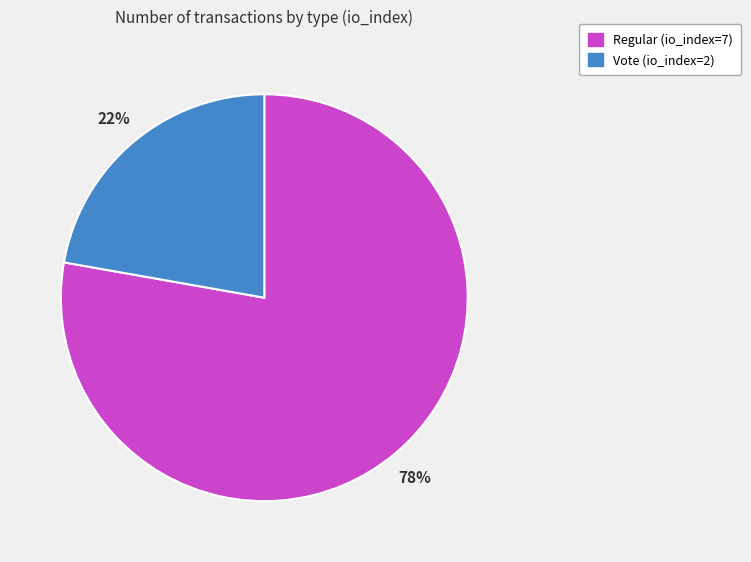

Is Vote (io_index=2) the majority of the pie?

No